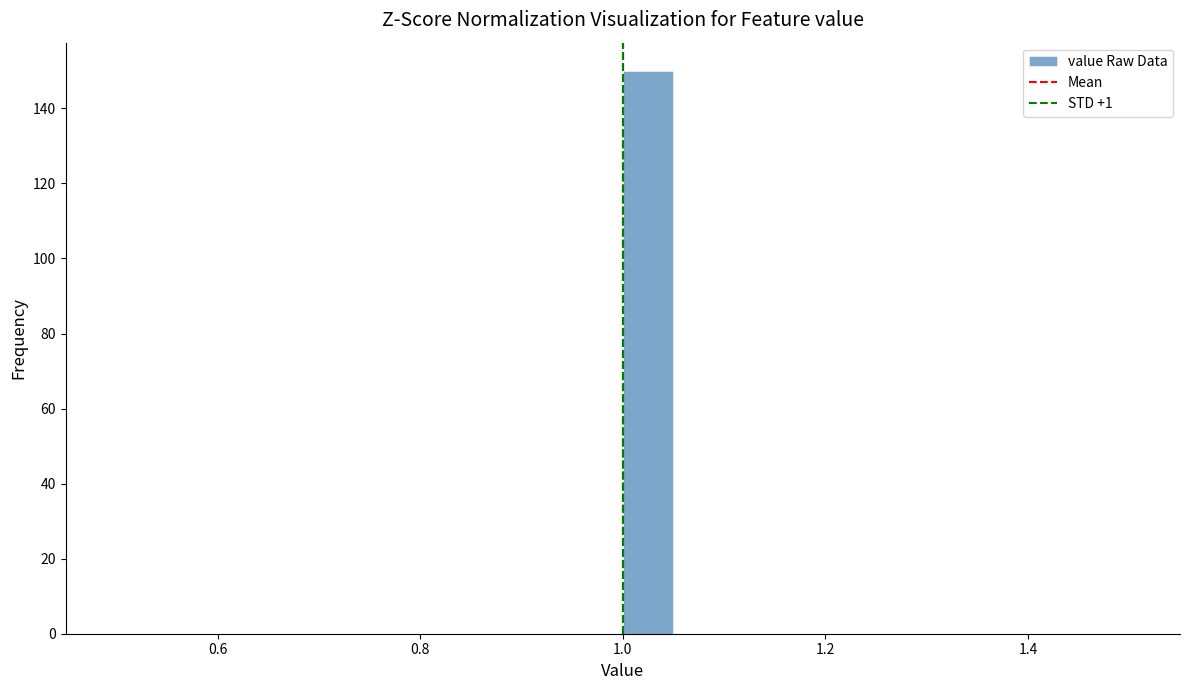

Around what value on the x-axis is the tallest bar? Give the approximate position of its centre, as read against the axis.

1.02